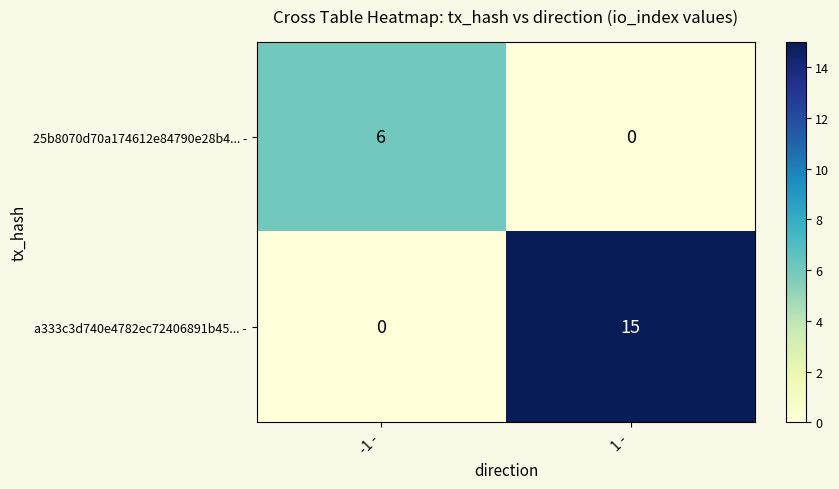

What is the spread (max minus min) of values at -1 -?

6